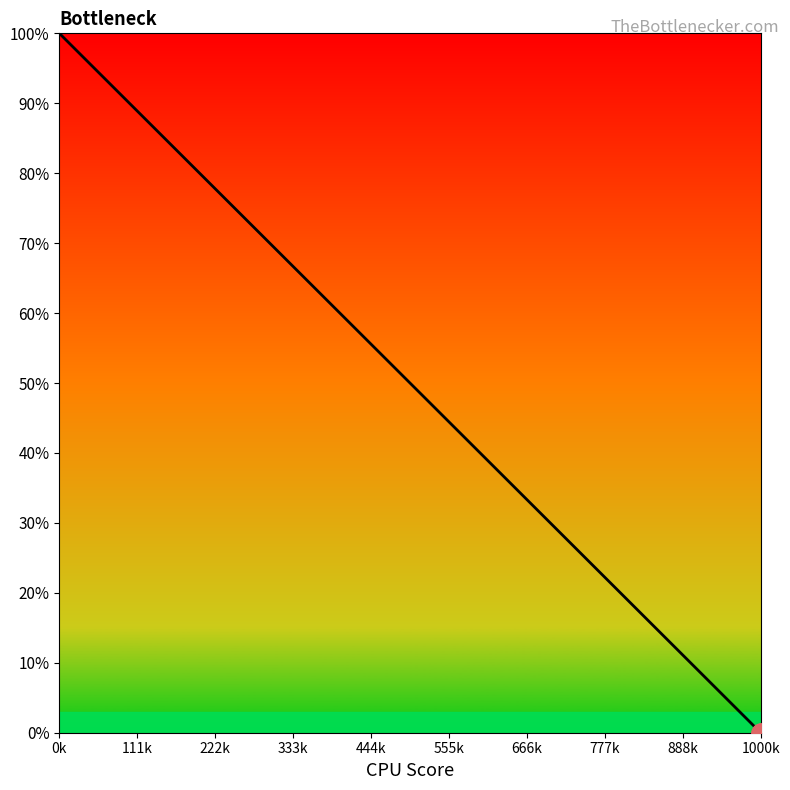

True or false: the data has more than 1 interior local peaks.

False